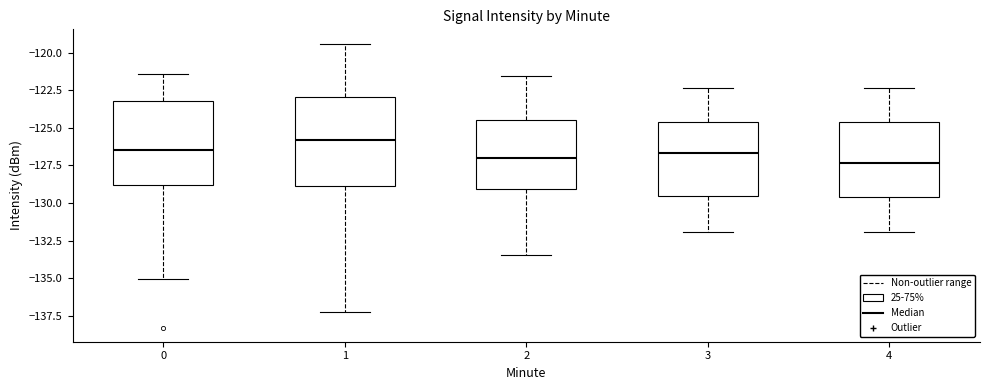

Which box's median line is the highest?

1